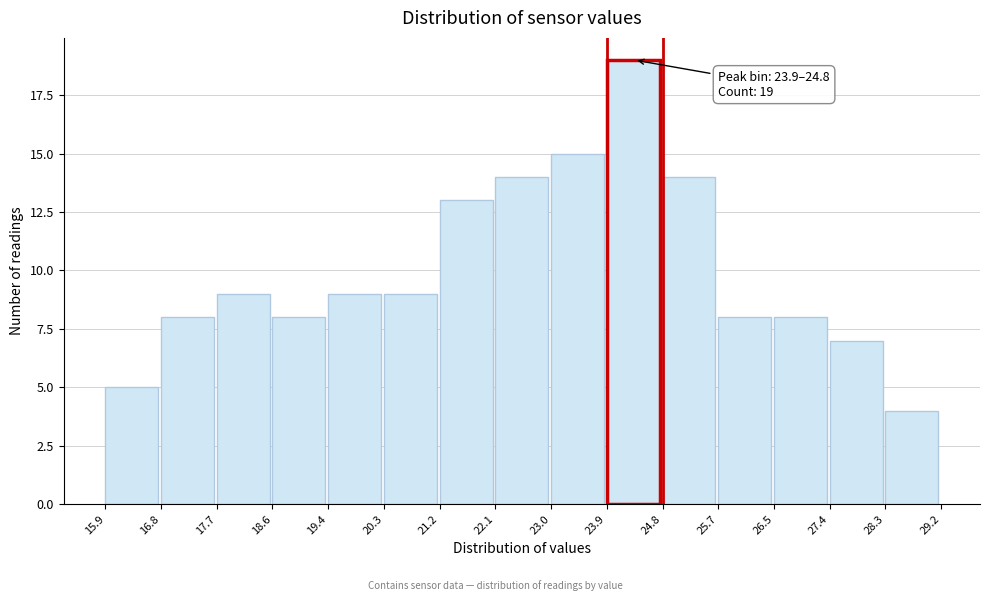

Over which range of the x-axis is the bar tallest?

23.9 to 24.8